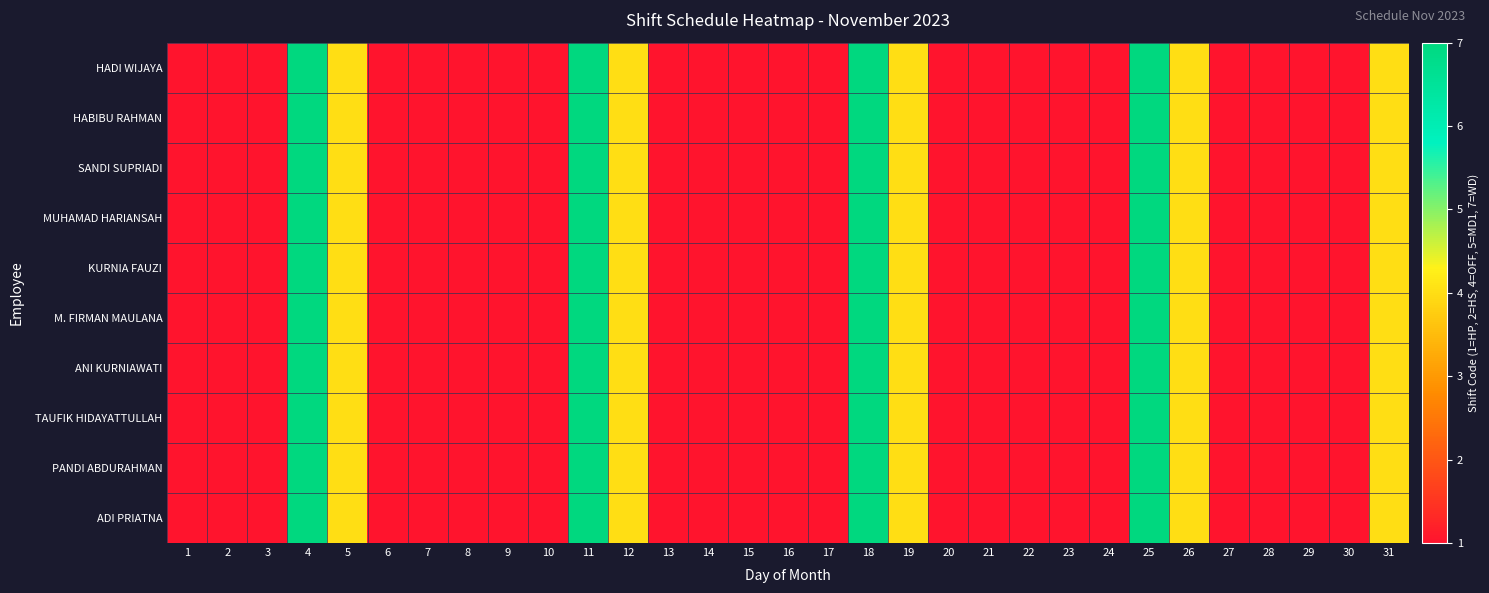

How many data points does each series have?

31